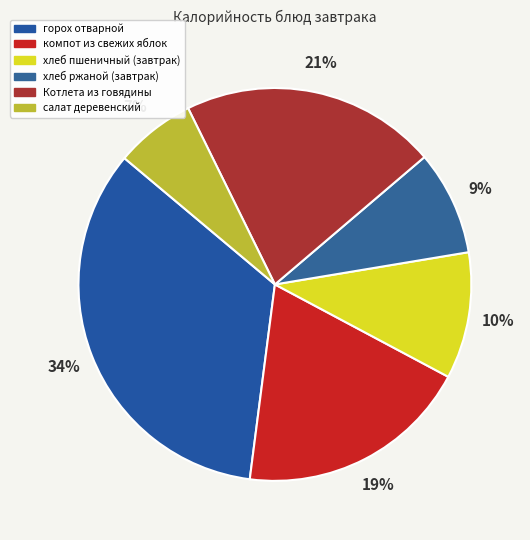

What is the smallest slice in the pie chart?

салат деревенский